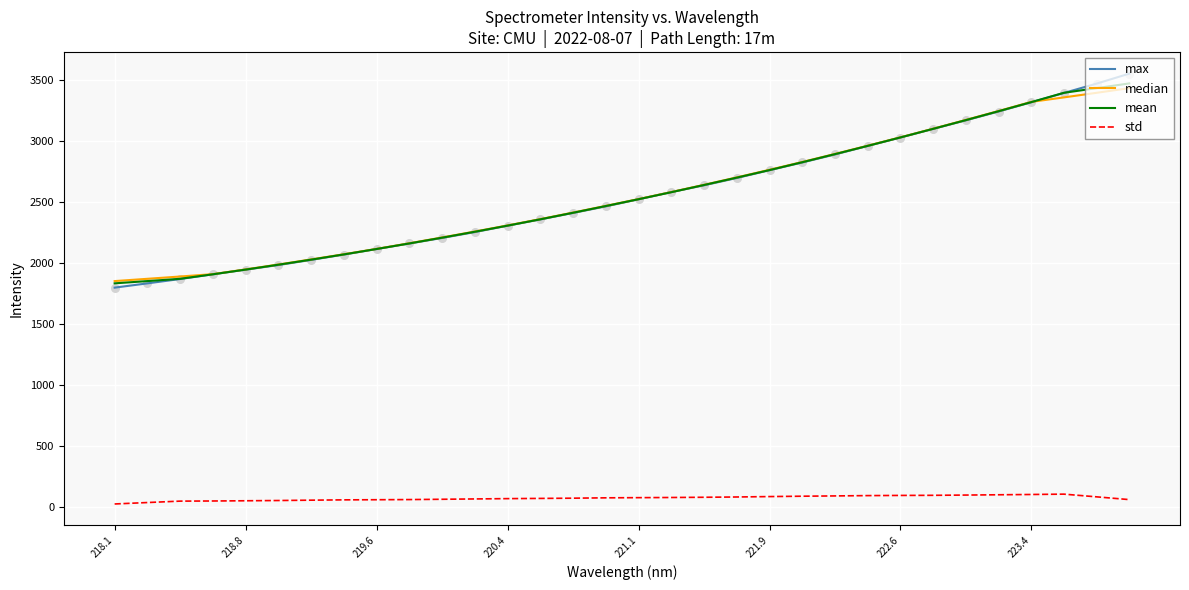

At how many categories does at least one series exceed 265?

32